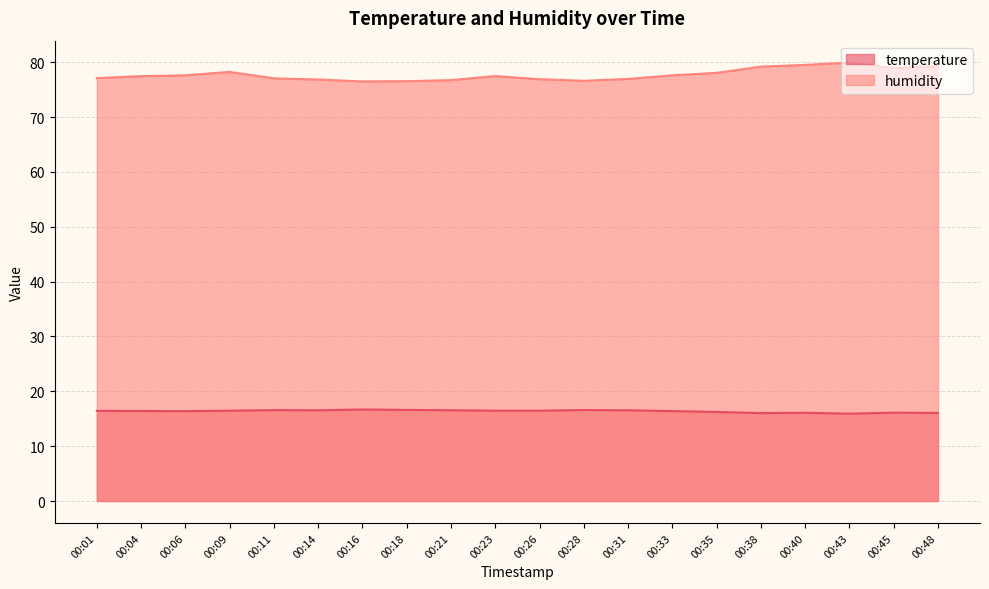

Rank the series by their average value, from lowest to highest.

temperature, humidity